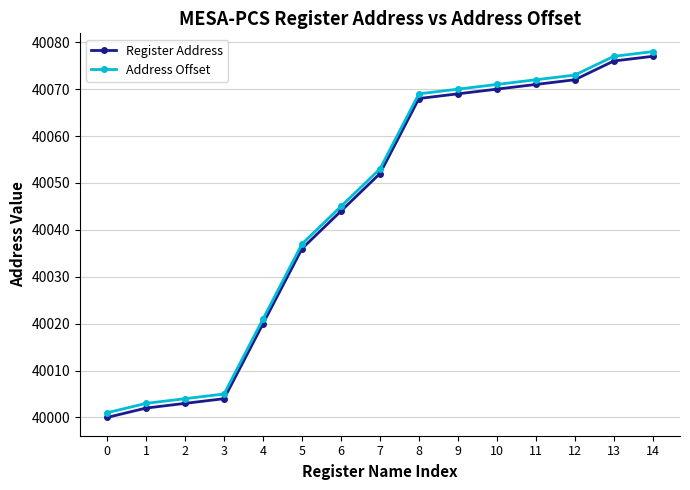

The Address Offset series shows 56786 at 13. True or false?

False